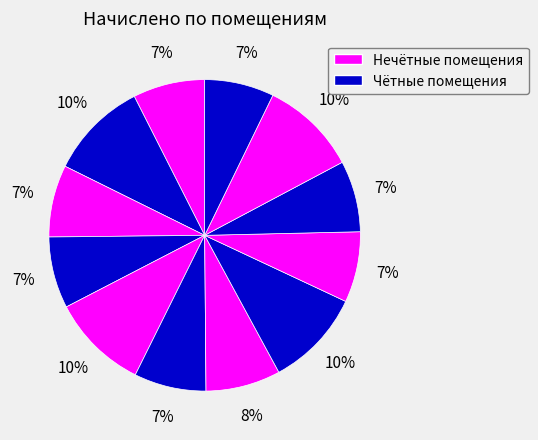

How many segments does this pie chart have?

12